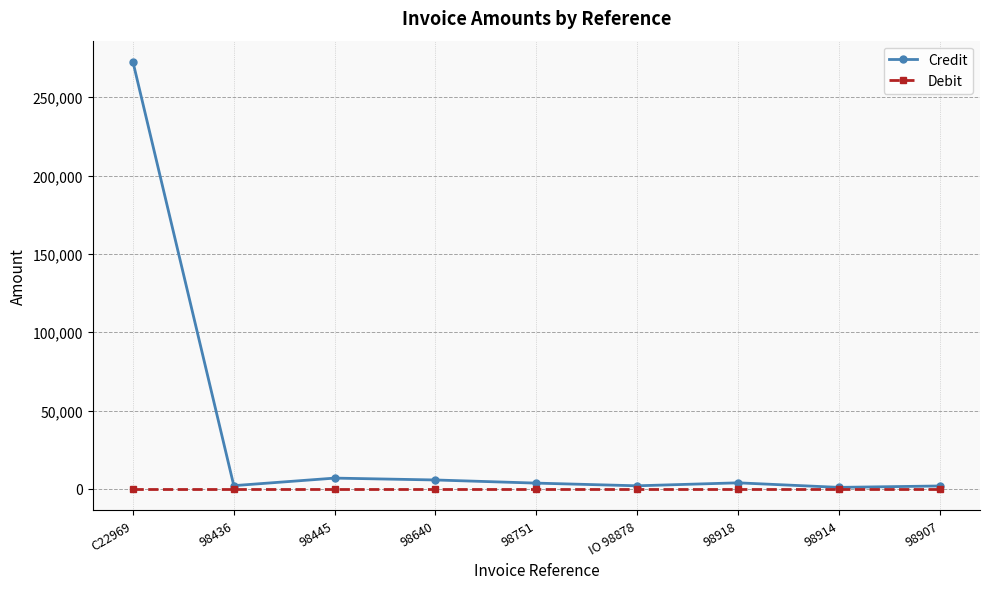

Where is the first local minimum for Credit?

98436